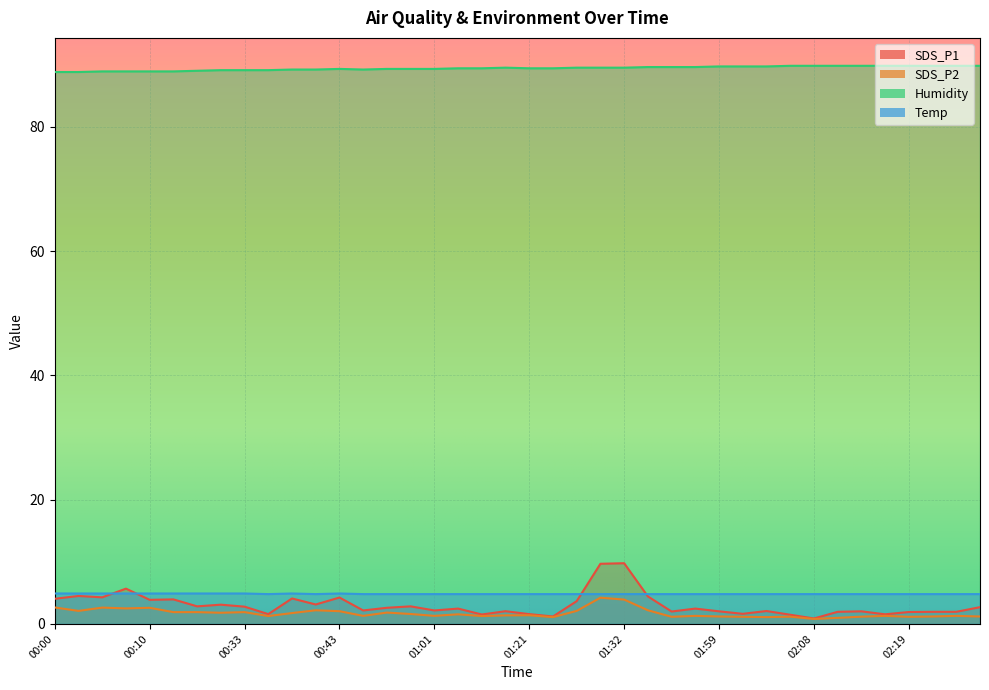

Reading left to right, what are all the values shown in this chart?

SDS_P1: 00:00=4.0	00:02=4.5	00:05=4.3	00:07=5.7	00:10=3.9	00:18=4.0	00:28=2.8	00:31=3.1	00:33=2.8	00:36=1.6	00:38=4.1	00:40=3.1	00:43=4.2	00:46=2.2	00:56=2.6	00:58=2.8	01:01=2.2	01:03=2.5	01:06=1.5	01:19=2.0	01:21=1.6	01:24=1.2	01:27=3.7	01:29=9.7	01:32=9.8	01:35=4.4	01:54=2.0	01:56=2.5	01:59=2.0	02:01=1.6	02:03=2.1	02:06=1.5	02:08=0.9	02:11=1.9	02:13=2.0	02:16=1.6	02:19=1.9	02:21=1.9	02:24=1.9	02:26=2.7
SDS_P2: 00:00=2.6	00:02=2.1	00:05=2.6	00:07=2.5	00:10=2.6	00:18=1.9	00:28=1.9	00:31=1.8	00:33=1.9	00:36=1.3	00:38=1.8	00:40=2.2	00:43=2.0	00:46=1.3	00:56=1.8	00:58=1.6	01:01=1.3	01:03=1.6	01:06=1.3	01:19=1.4	01:21=1.4	01:24=1.1	01:27=2.1	01:29=4.2	01:32=3.9	01:35=2.2	01:54=1.1	01:56=1.3	01:59=1.2	02:01=1.1	02:03=1.1	02:06=1.2	02:08=0.8	02:11=1.0	02:13=1.2	02:16=1.3	02:19=1.1	02:21=1.2	02:24=1.3	02:26=1.2
Humidity: 00:00=88.8	00:02=88.8	00:05=88.9	00:07=88.9	00:10=88.9	00:18=88.9	00:28=89.0	00:31=89.1	00:33=89.1	00:36=89.1	00:38=89.2	00:40=89.2	00:43=89.3	00:46=89.2	00:56=89.3	00:58=89.3	01:01=89.3	01:03=89.4	01:06=89.4	01:19=89.5	01:21=89.4	01:24=89.4	01:27=89.5	01:29=89.5	01:32=89.5	01:35=89.6	01:54=89.6	01:56=89.6	01:59=89.7	02:01=89.7	02:03=89.7	02:06=89.8	02:08=89.8	02:11=89.8	02:13=89.8	02:16=89.8	02:19=89.8	02:21=89.8	02:24=89.8	02:26=89.8
Temp: 00:00=4.9	00:02=4.9	00:05=4.9	00:07=4.9	00:10=4.9	00:18=4.9	00:28=4.9	00:31=4.9	00:33=4.9	00:36=4.8	00:38=4.9	00:40=4.8	00:43=4.9	00:46=4.8	00:56=4.8	00:58=4.8	01:01=4.8	01:03=4.8	01:06=4.8	01:19=4.8	01:21=4.8	01:24=4.8	01:27=4.8	01:29=4.8	01:32=4.8	01:35=4.8	01:54=4.8	01:56=4.8	01:59=4.8	02:01=4.8	02:03=4.8	02:06=4.8	02:08=4.8	02:11=4.8	02:13=4.8	02:16=4.8	02:19=4.8	02:21=4.8	02:24=4.8	02:26=4.8